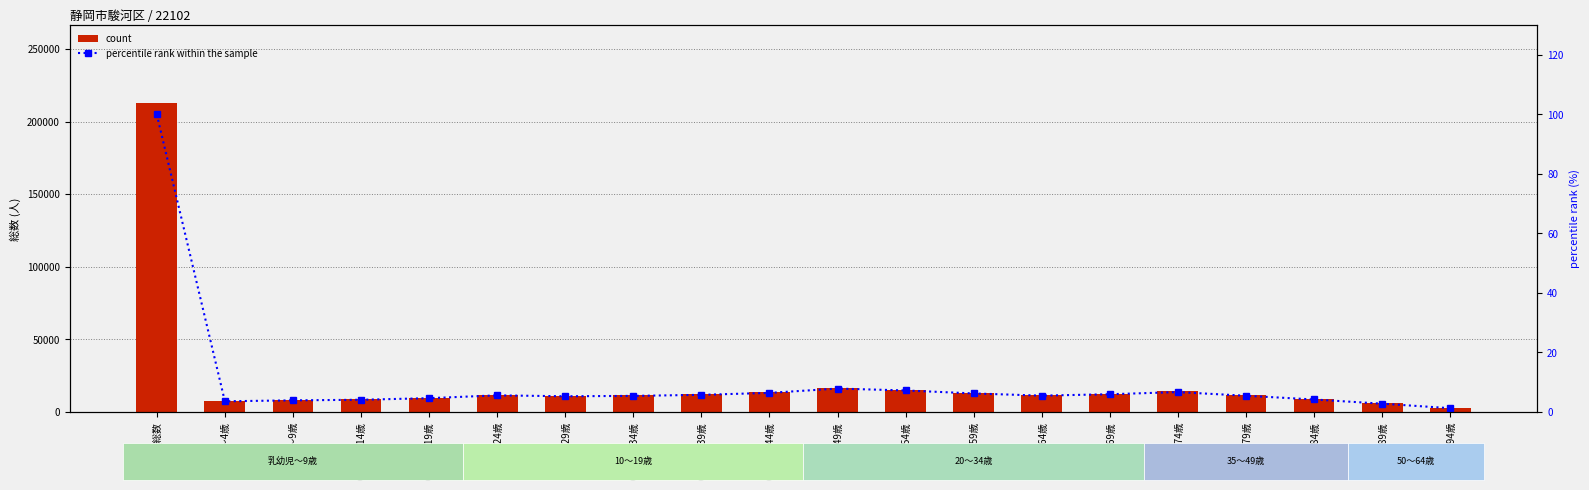

Which series has the largest total across all categories?

count